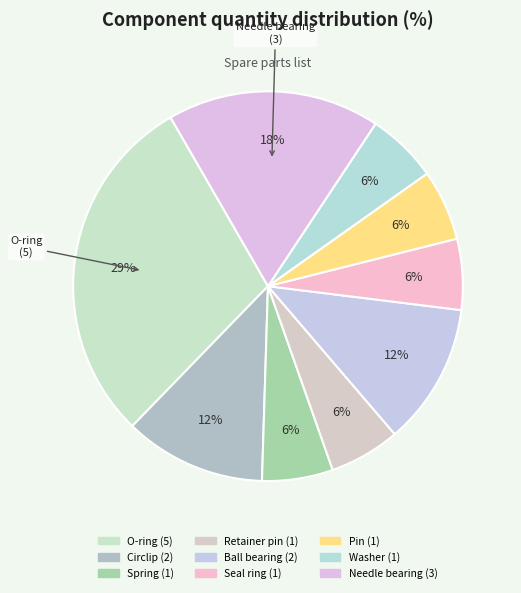

To the nearest percent, what is the average slice percentage?

11%